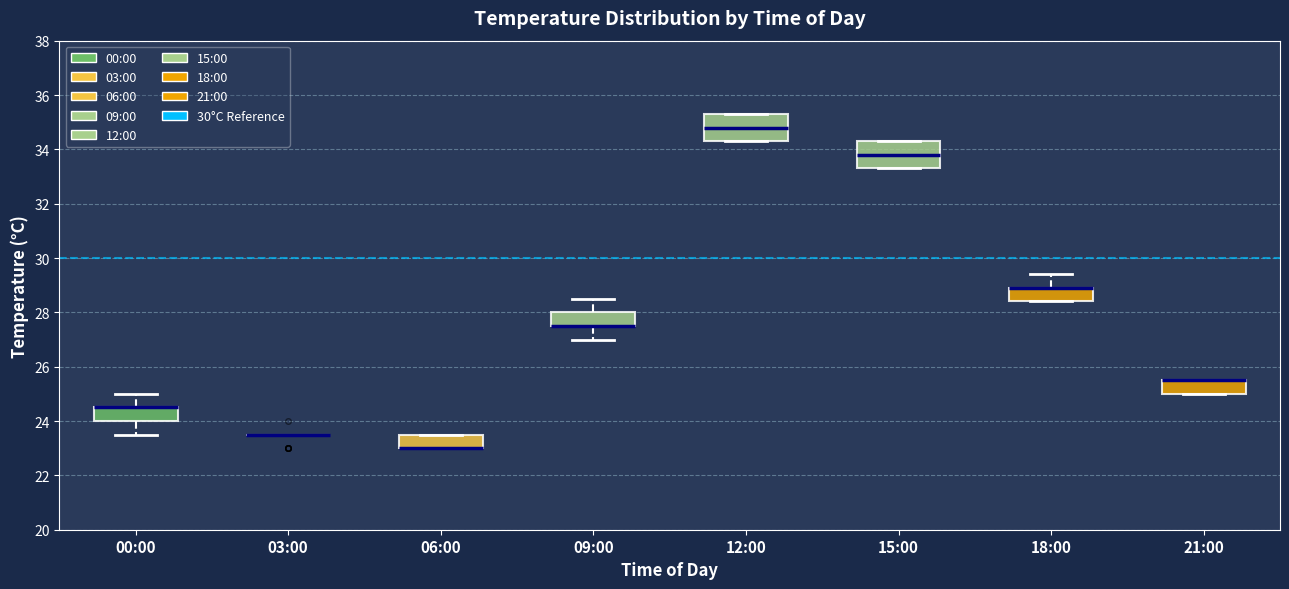

Reading left to right, transcribe this box plot: for each box, give where its median line is, the range the box spans, and where its two whiskers end, as read against the y-axis. The values are not printed on the chart, so give them approximately, as read against the axis.

00:00: median 24.6 (drawn on the box's upper edge), box 24.0 to 24.6, whiskers 23.6 to 25.0
03:00: box collapsed to a line at 23.6, whiskers 23.6 to 23.6
06:00: median 23.0 (drawn on the box's lower edge), box 23.0 to 23.6, whiskers 23.0 to 23.6
09:00: median 27.6 (drawn on the box's lower edge), box 27.6 to 28.0, whiskers 27.0 to 28.6
12:00: median 34.8, box 34.4 to 35.4, whiskers 34.4 to 35.4
15:00: median 33.8, box 33.4 to 34.4, whiskers 33.4 to 34.4
18:00: median 29.0 (drawn on the box's upper edge), box 28.4 to 29.0, whiskers 28.4 to 29.4
21:00: median 25.6 (drawn on the box's upper edge), box 25.0 to 25.6, whiskers 25.0 to 25.6